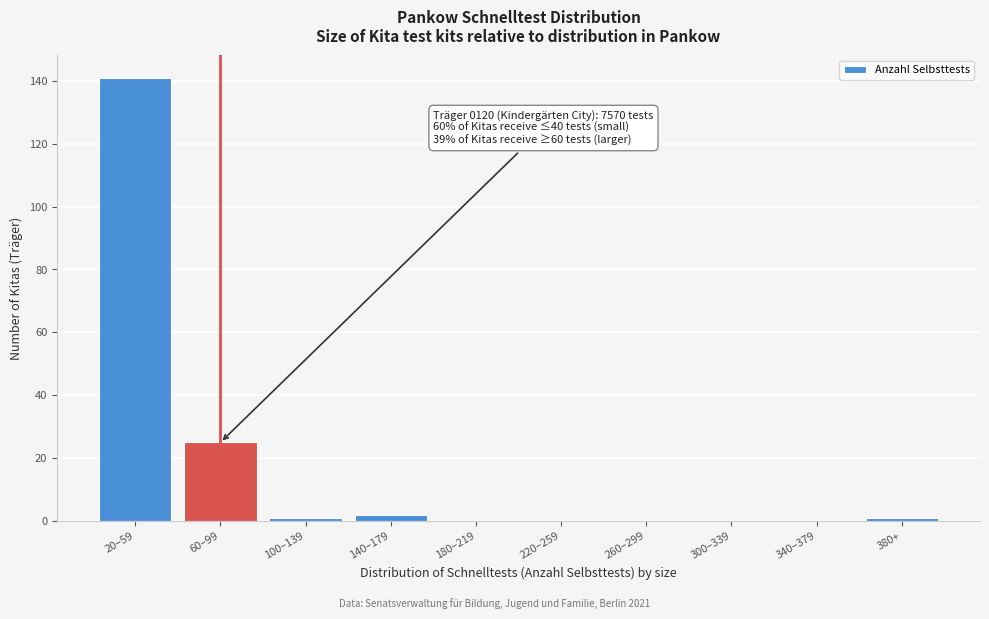

Reading left to right, extract all data points from this chart.

20–59=141	60–99=25	100–139=1	140–179=2	180–219=0	220–259=0	260–299=0	300–339=0	340–379=0	380+=1